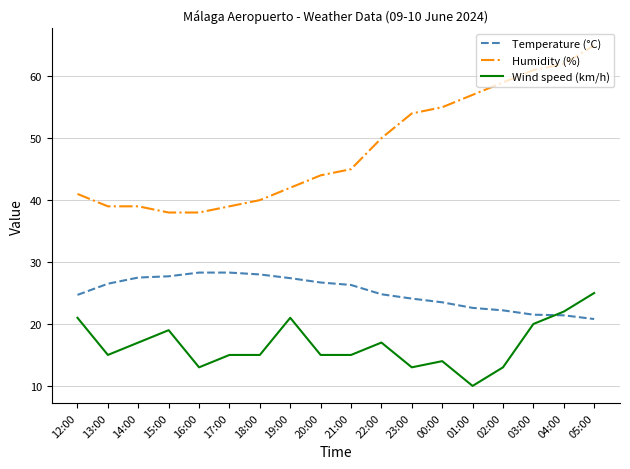

At which label is Humidity (%) closest to 51?

22:00